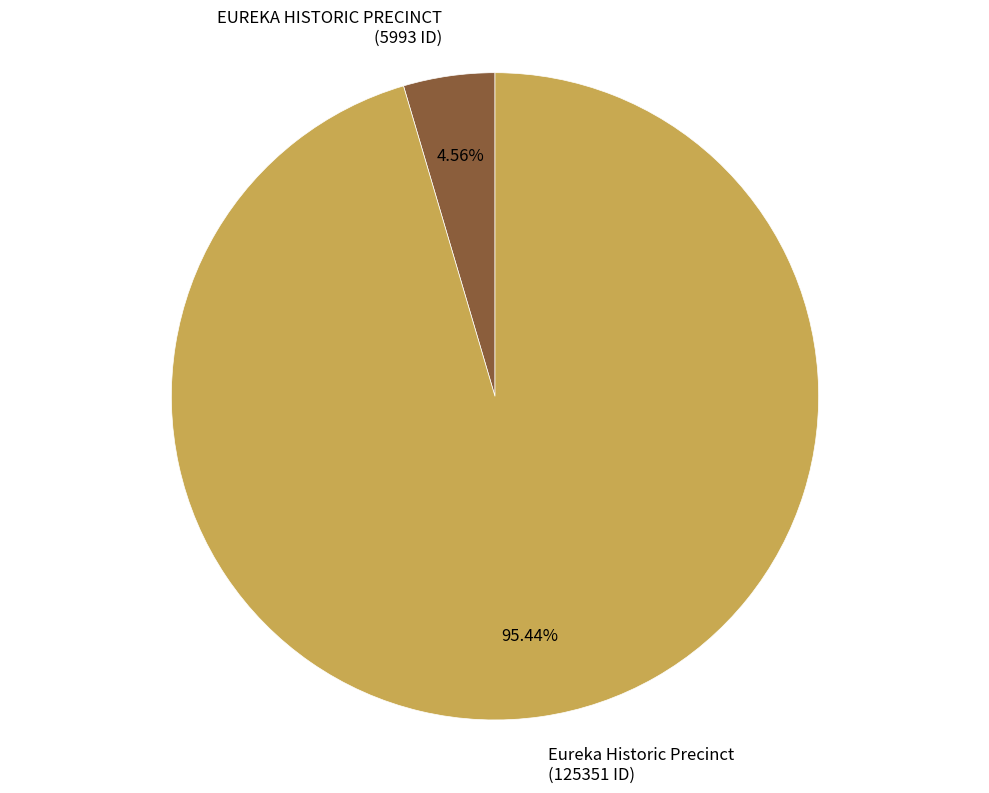

To the nearest percent, what is the difference between the Eureka Historic Precinct and EUREKA HISTORIC PRECINCT slice percentages?

91%